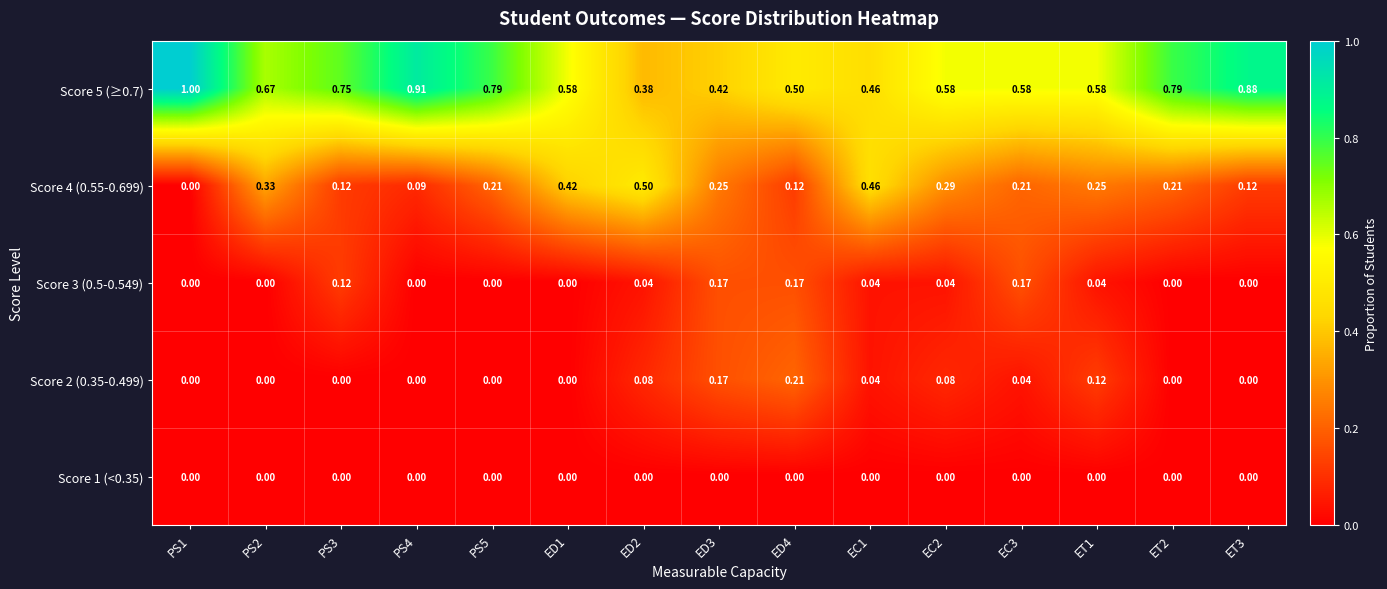

Is the value of Score 4 (0.55-0.699) at ED3 greater than the value of Score 3 (0.5-0.549) at ET3?

Yes